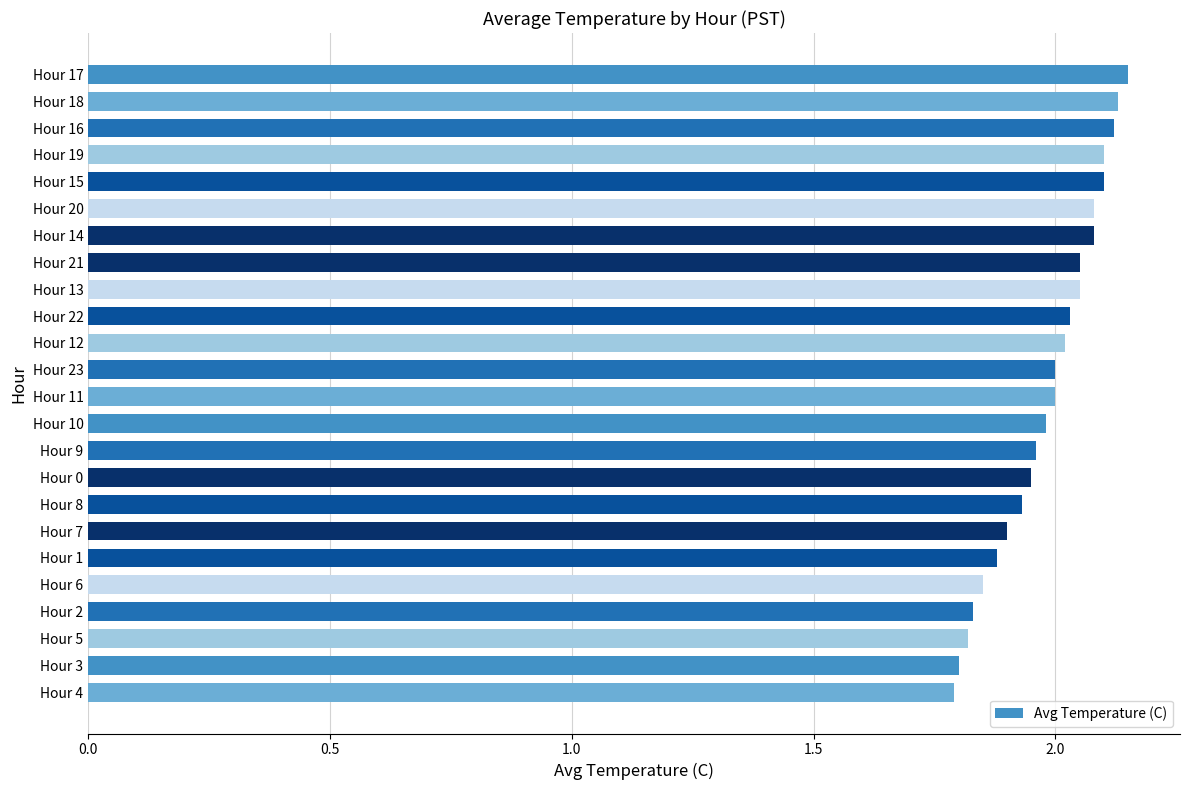

Is it true that the value at Hour 13 is 2.0?

True